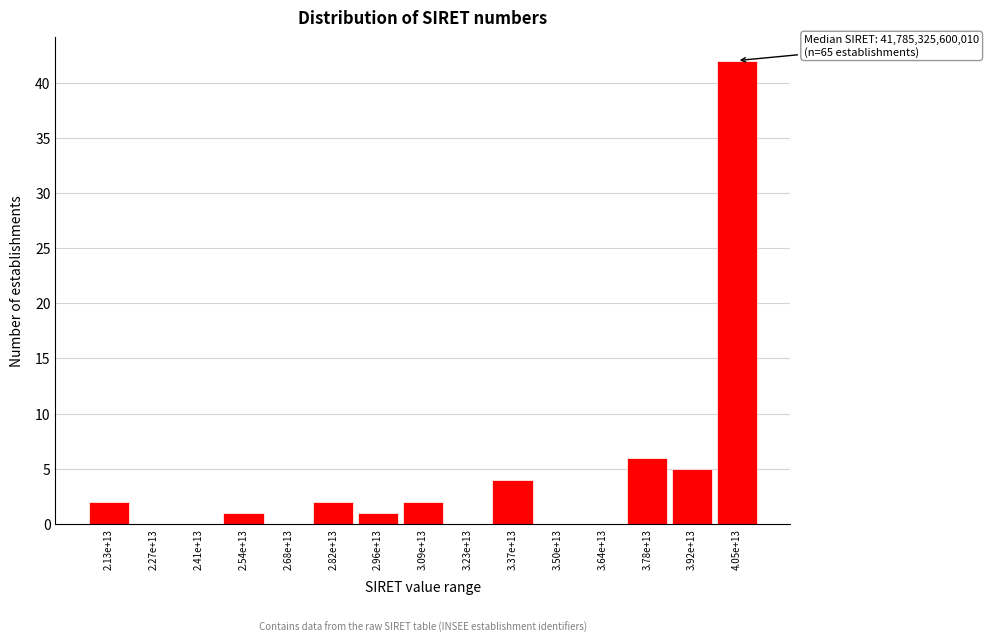

Reading right to left, transcribe all the data shown in this chart.

4.05e+13=42	3.92e+13=5	3.78e+13=6	3.64e+13=0	3.50e+13=0	3.37e+13=4	3.23e+13=0	3.09e+13=2	2.96e+13=1	2.82e+13=2	2.68e+13=0	2.54e+13=1	2.41e+13=0	2.27e+13=0	2.13e+13=2